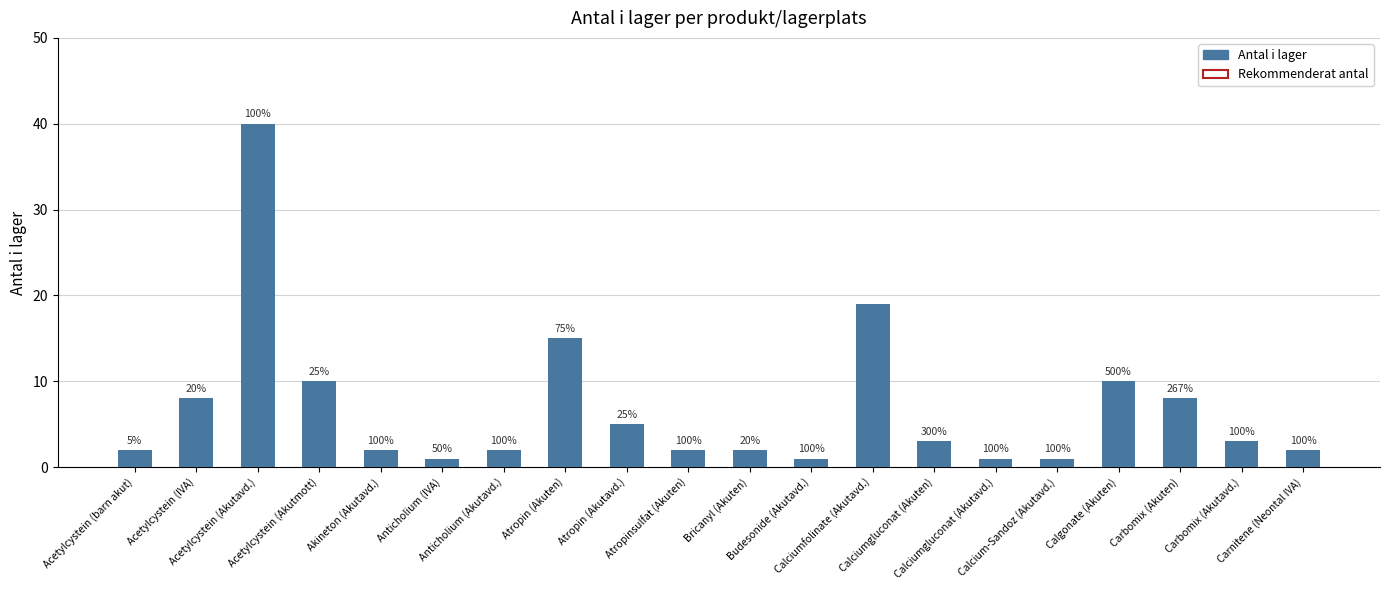

Which has a higher value, Acetylcystein (Akutavd.) or Calgonate (Akuten)?

Acetylcystein (Akutavd.)